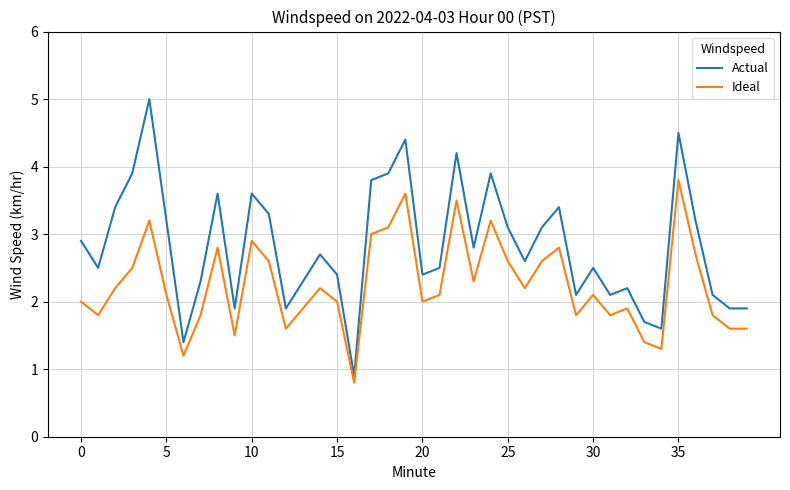

What are all the series names shown in the legend?

Actual, Ideal